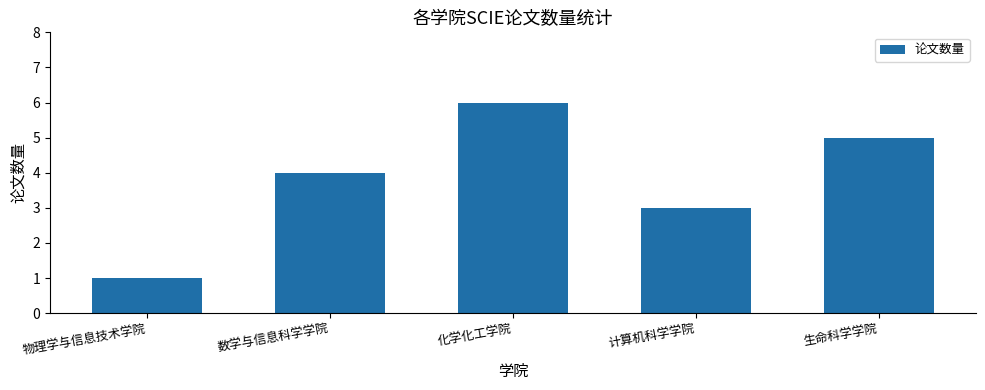

Reading right to left, transcribe all the data shown in this chart.

5	3	6	4	1